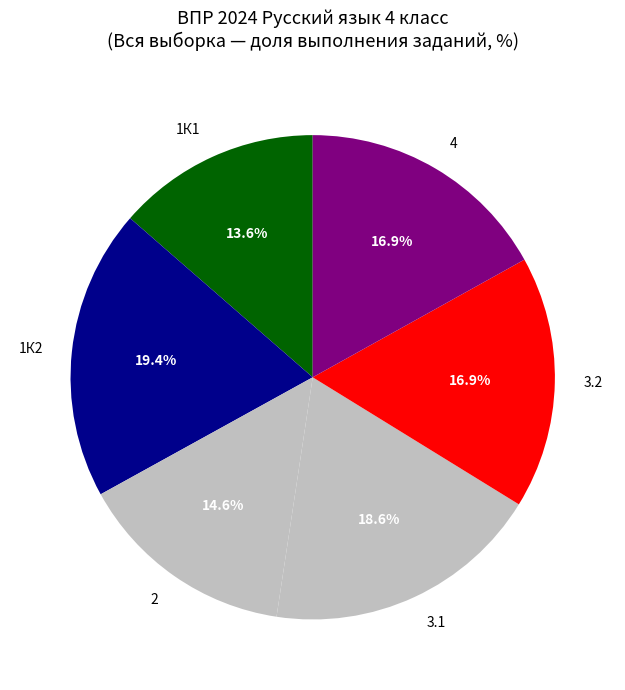

Approximately how many times larger is the value at 4 compared to 2?

1.2